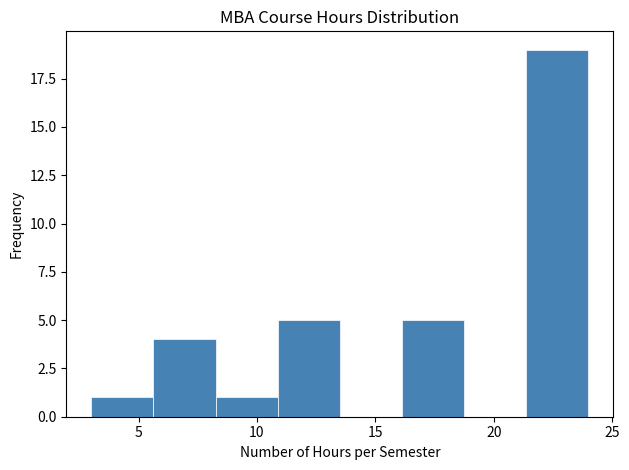

Over which range of the x-axis is the bar tallest?

21.5 to 24.0